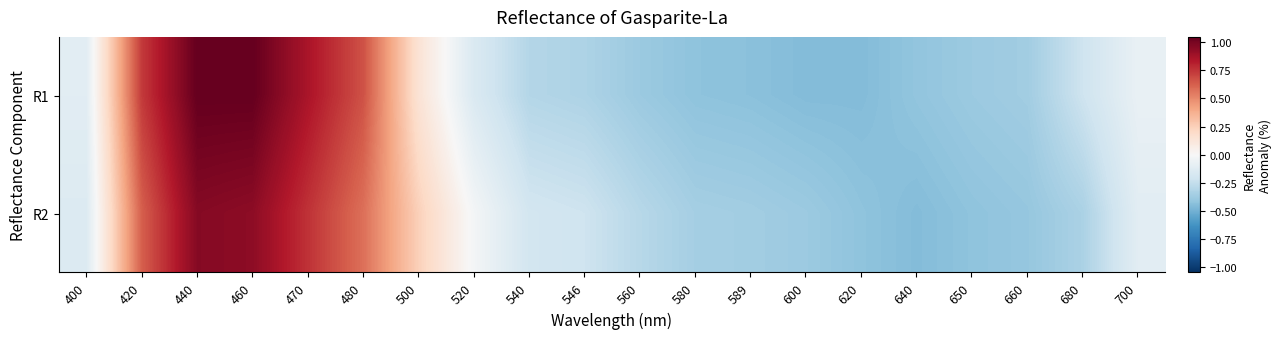

Reading right to left, list all the values displayed in this chart.

R1: 700=-0.1	680=-0.2	660=-0.4	650=-0.4	640=-0.4	620=-0.5	600=-0.5	589=-0.4	580=-0.4	560=-0.4	546=-0.3	540=-0.3	520=-0.2	500=0.1	480=0.7	470=0.9	460=1.0	440=1.0	420=0.7	400=-0.1
R2: 700=-0.1	680=-0.3	660=-0.4	650=-0.4	640=-0.5	620=-0.4	600=-0.4	589=-0.4	580=-0.4	560=-0.3	546=-0.2	540=-0.2	520=-0.0	500=0.2	480=0.6	470=0.8	460=0.9	440=1.0	420=0.6	400=-0.1